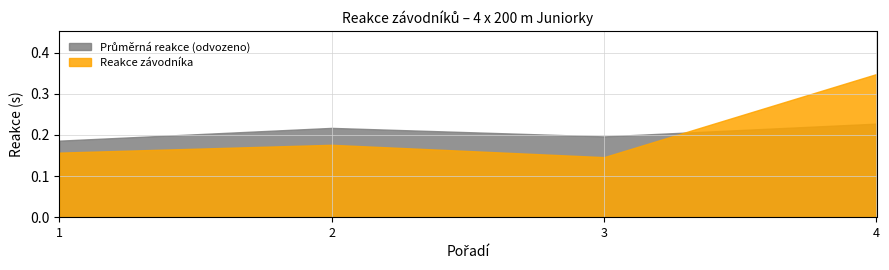

Which series changed the most between 2 and 4?

Reakce závodníka